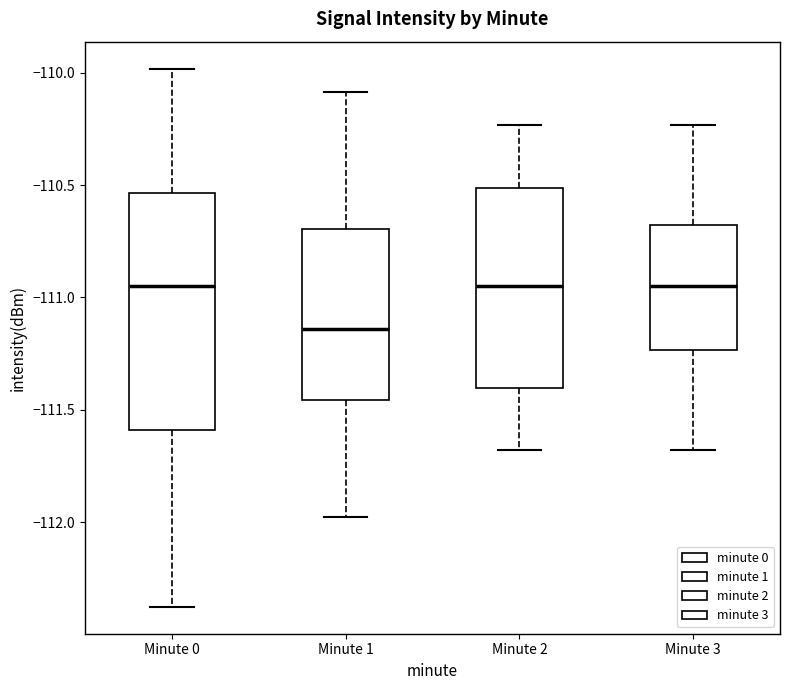

Reading left to right, read every box against the y-axis: the position of its median line, the range the box covers, and the ends of its whiskers. The values are not printed on the chart, so give them approximately, as read against the axis.

Minute 0: median -110.95, box -111.60 to -110.55, whiskers -112.40 to -110.00
Minute 1: median -111.15, box -111.45 to -110.70, whiskers -112.00 to -110.10
Minute 2: median -110.95, box -111.40 to -110.50, whiskers -111.70 to -110.25
Minute 3: median -110.95, box -111.25 to -110.70, whiskers -111.70 to -110.25